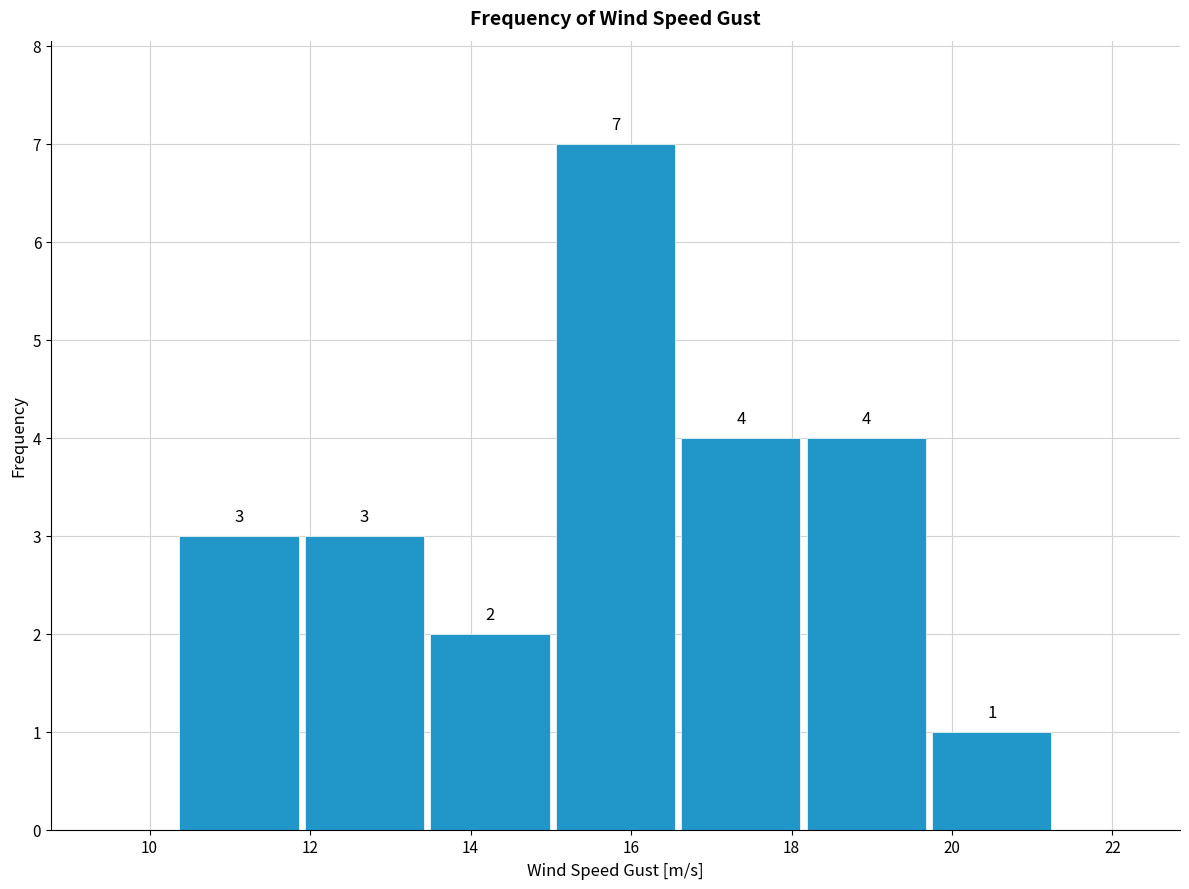

Which range on the x-axis has the tallest bar?

15.0 to 16.6